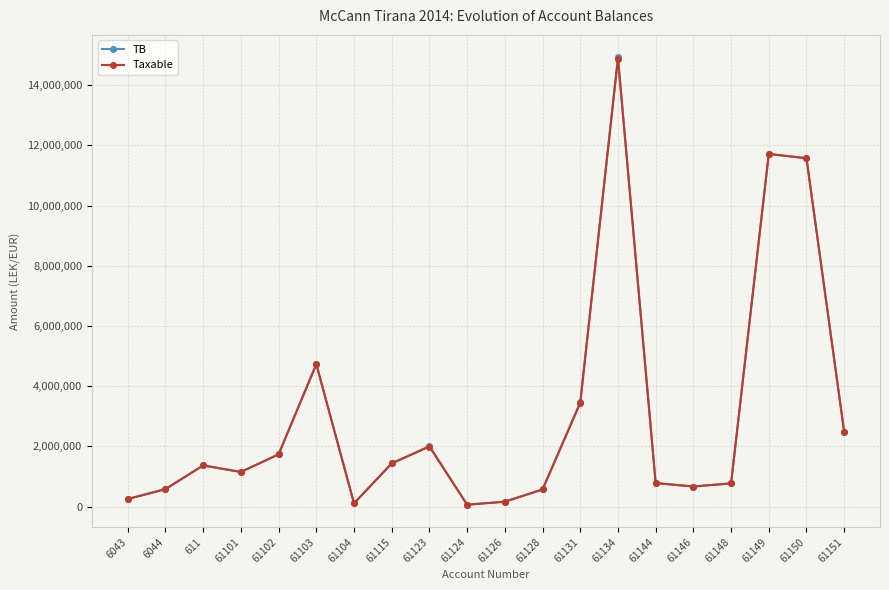

What is the value of the Taxable point at the 12th from the left?

567460.5